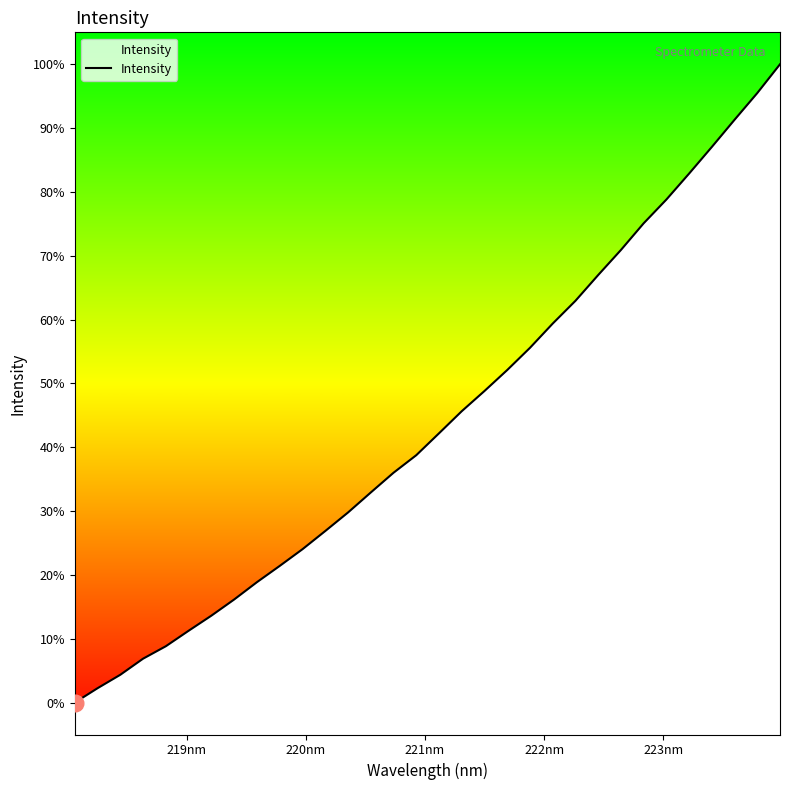

Does the chart display data point markers on the line(s)?

No